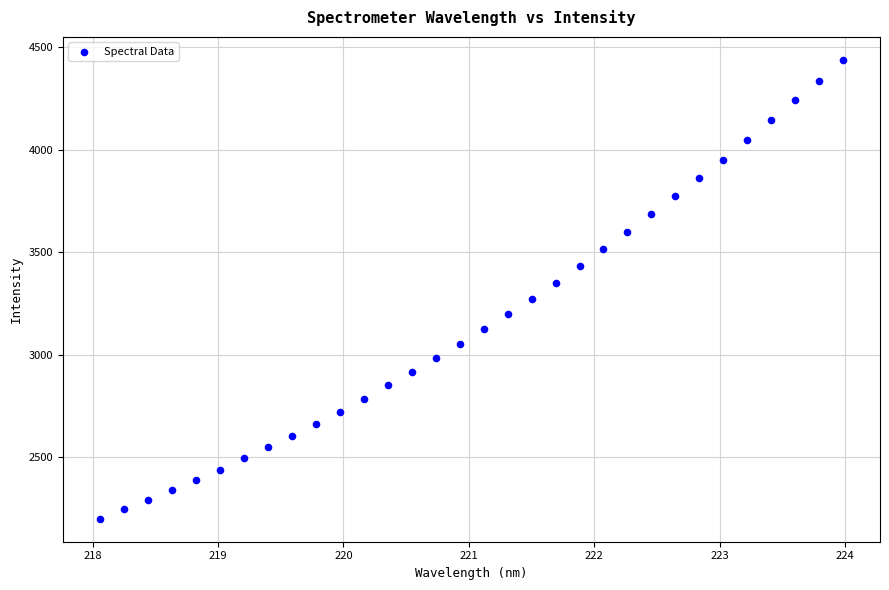

What is the range of X values (max minus min)?

5.9